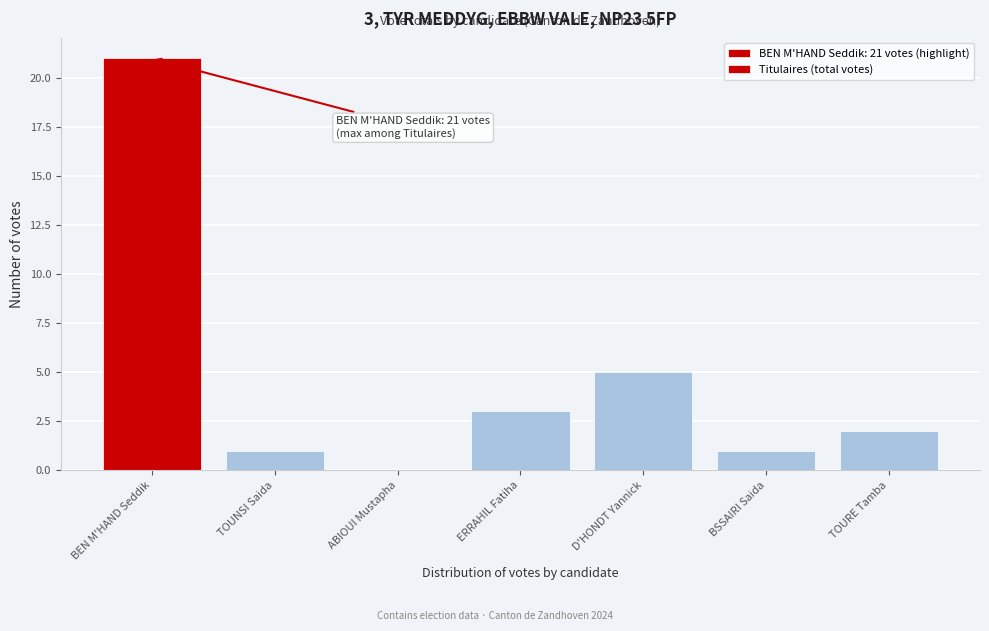

Reading left to right, extract all data points from this chart.

BEN M'HAND Seddik=21	TOUNSI Saida=1	ABIOUI Mustapha=0	ERRAHIL Fatiha=3	D'HONDT Yannick=5	BSSAIRI Saida=1	TOURE Tamba=2